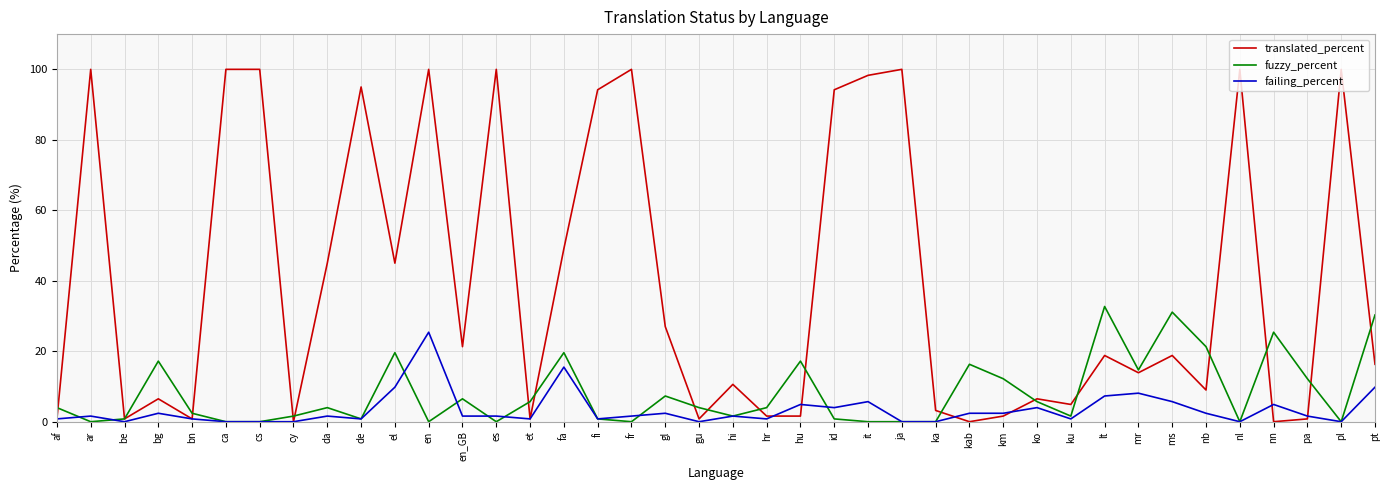

At which category is the sum across all series the highest?

en